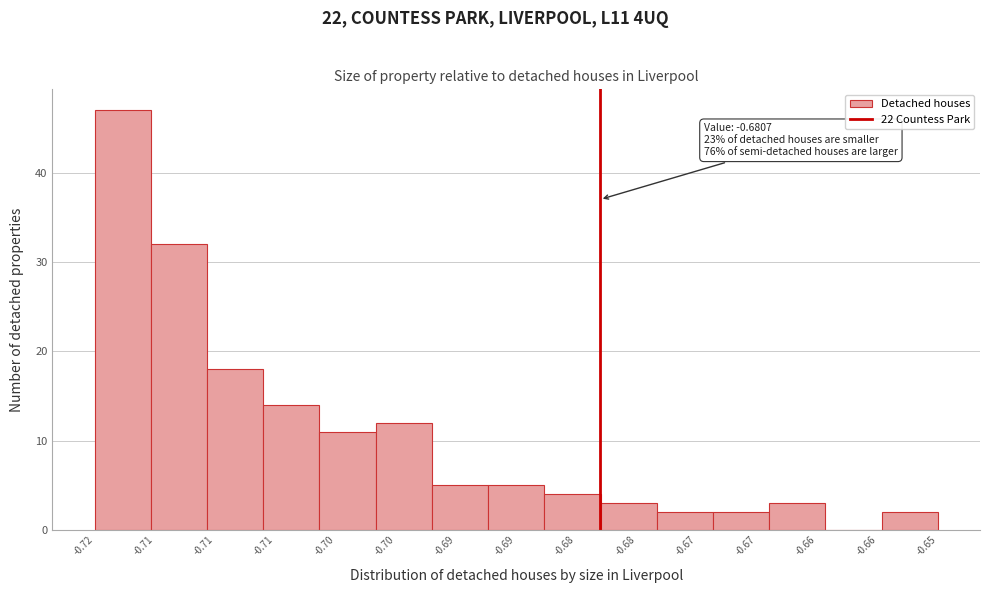

How many data points does each series have?

15